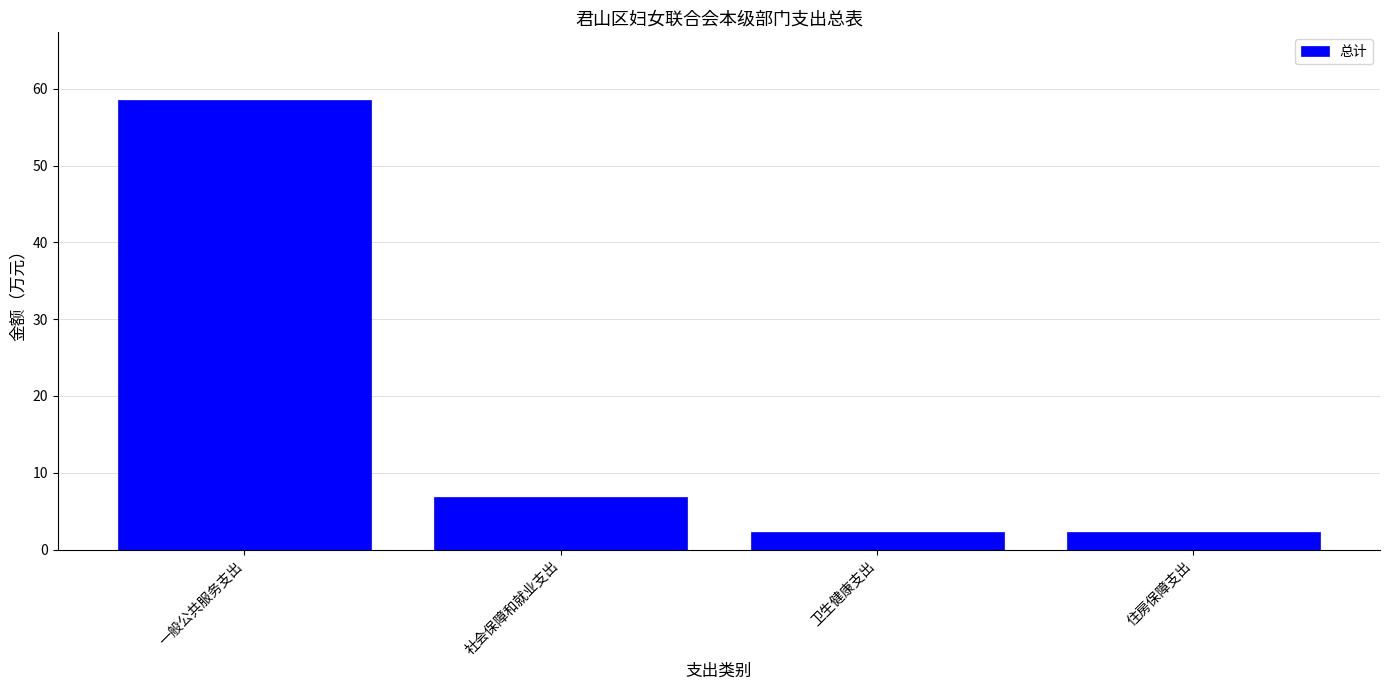

How many bars are there in total?

4